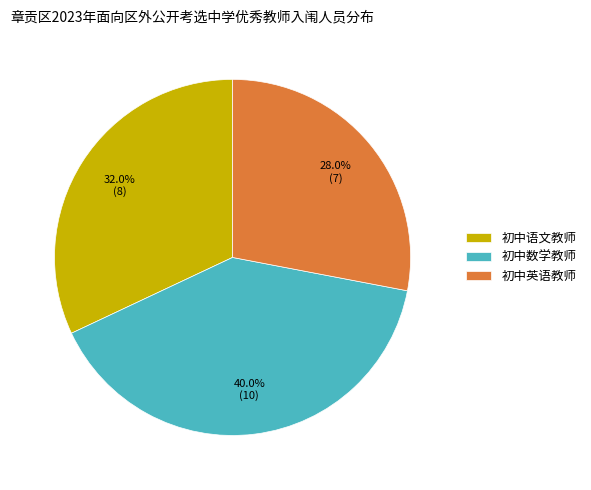

Does any single category account for the majority?

No